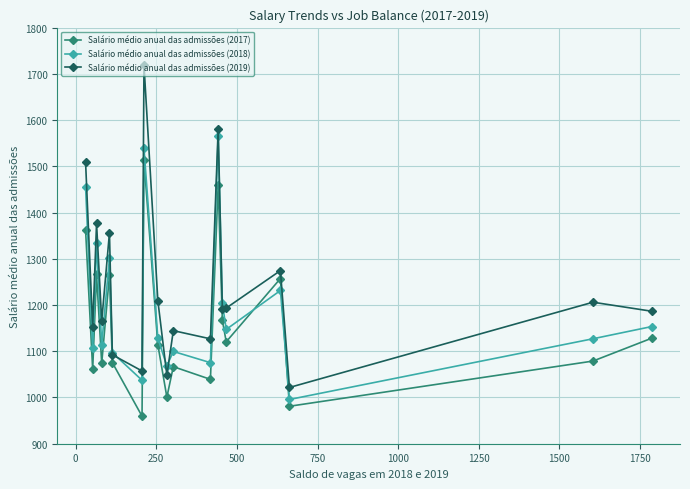

Count the number of data series in this chart.

3